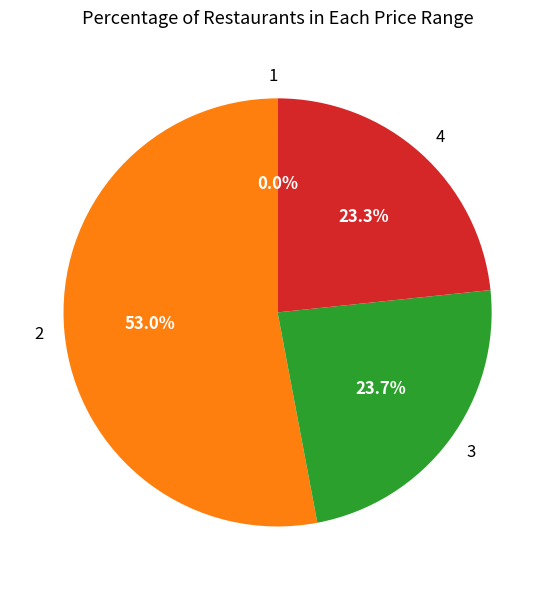

What is the total percentage of 3 and 2?

76.7%